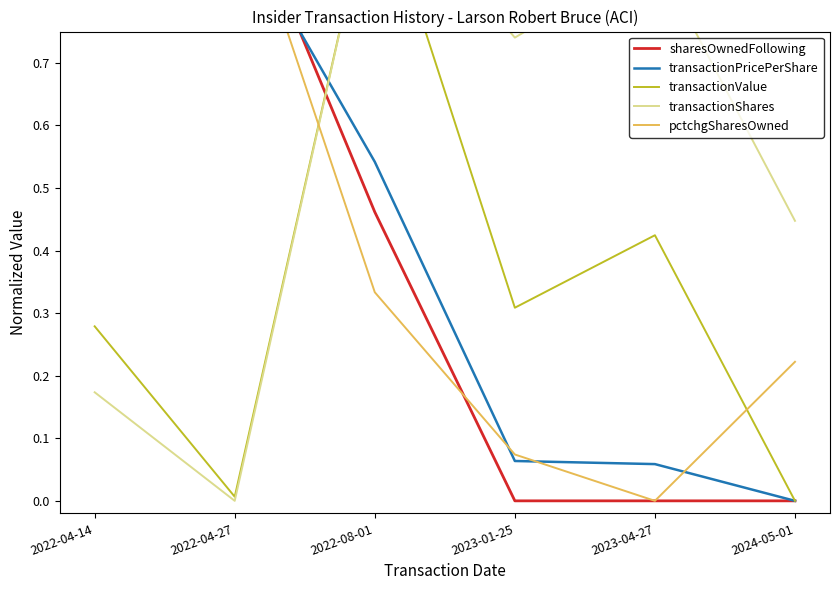

Which has a higher value, 2022-04-14 or 2022-08-01?

2022-04-14